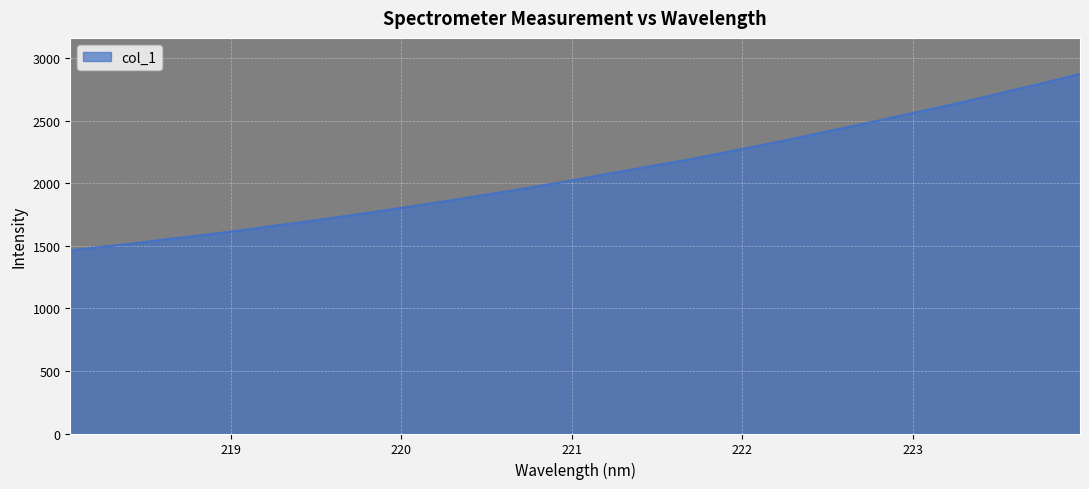

What is the minimum value shown in the chart?

1463.6